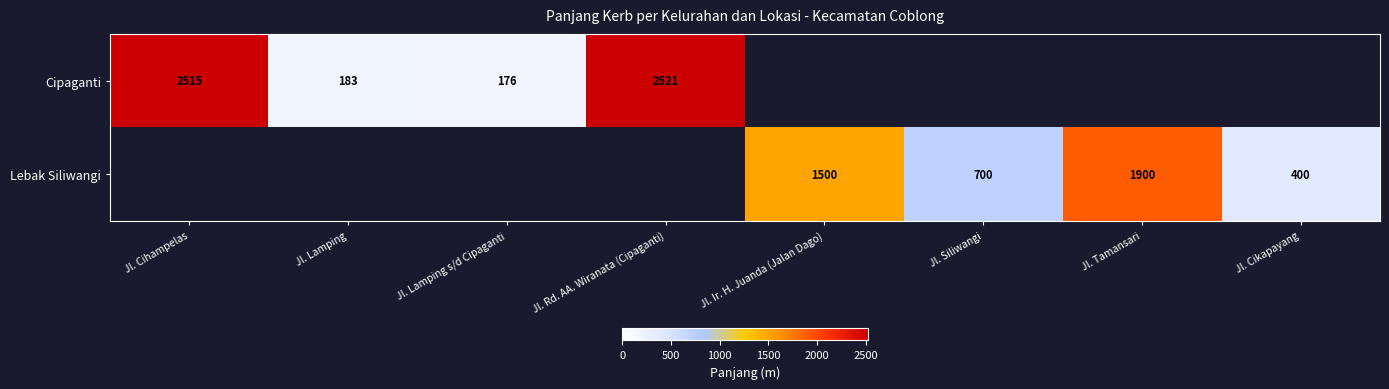

The value of Lebak Siliwangi at Jl. Ir. H. Juanda (Jalan Dago) is 1500. True or false?

True